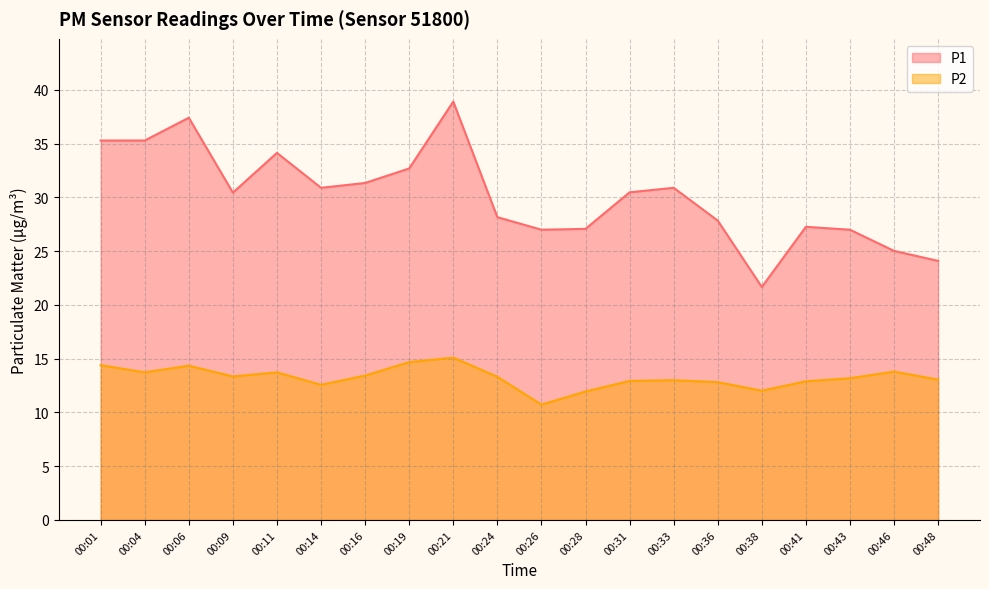

Is it true that P2 equals 8.5 at 00:16?

False